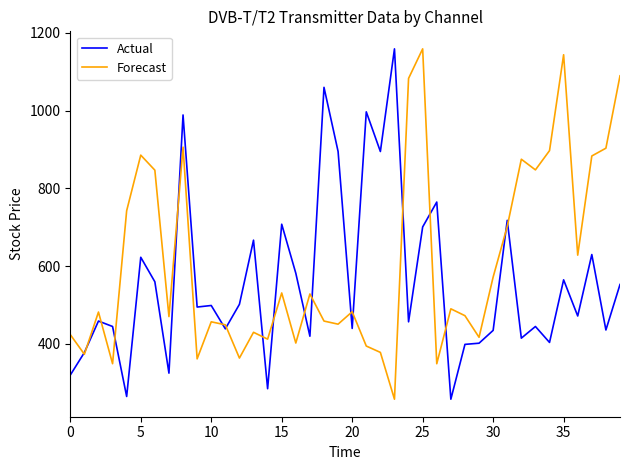

Which series has the largest total across all categories?

Forecast